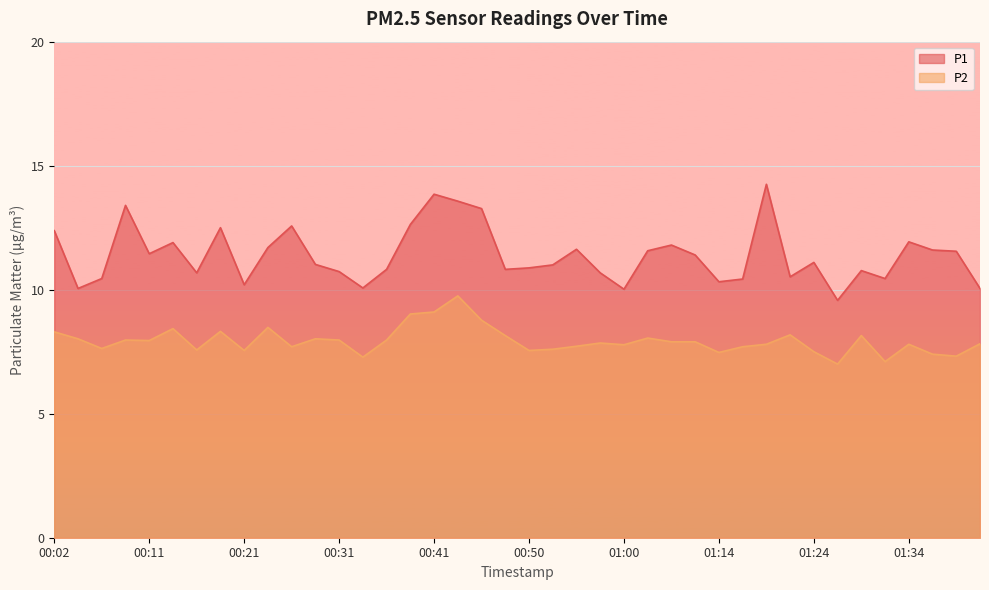

True or false: P2 and P1 intersect in this chart.

False